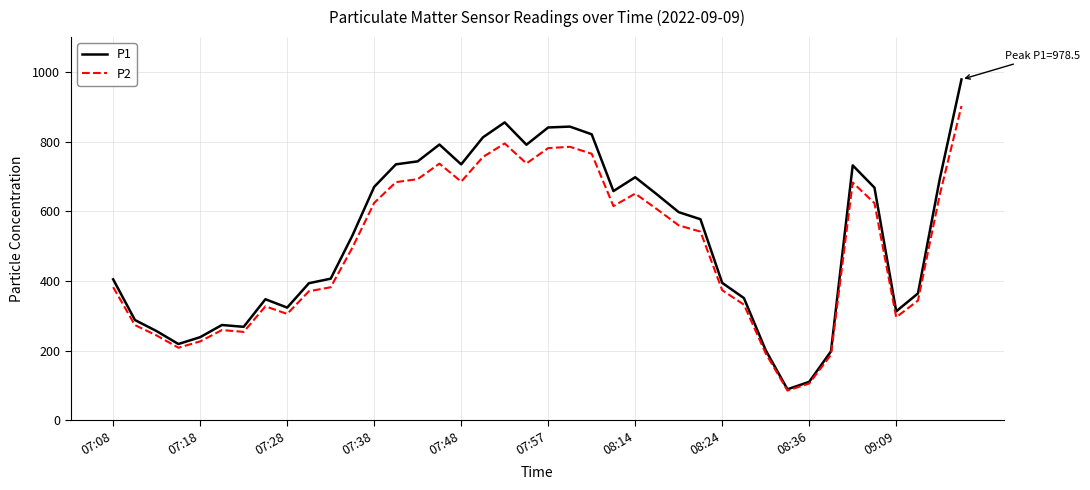

How many lines are shown in the chart?

2